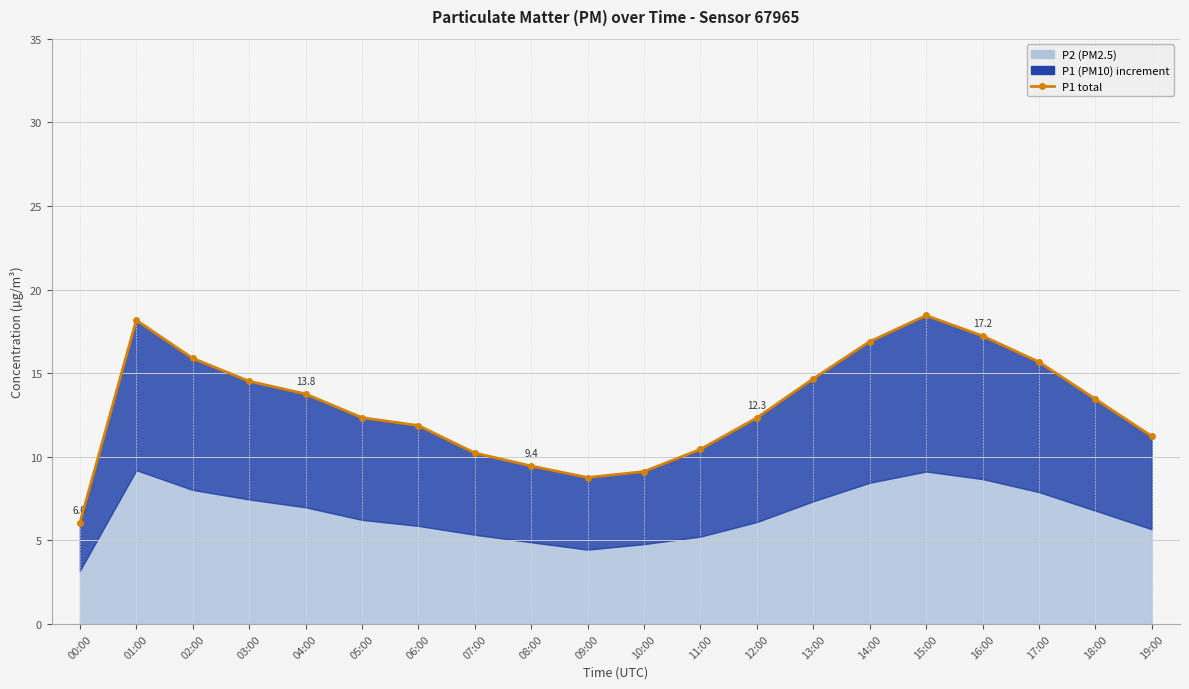

What is the difference between the second highest and second lowest values?

9.4